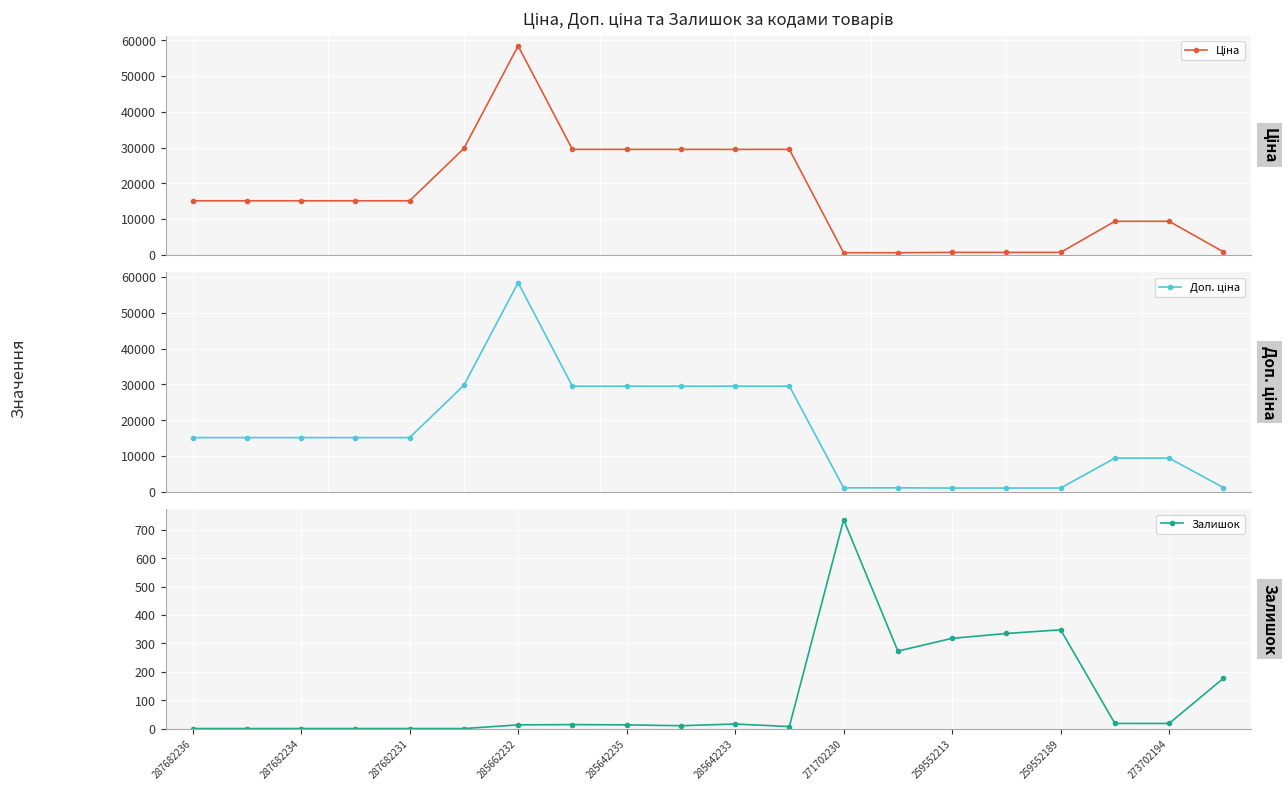

At which label does Залишок reach its peak?

271702230